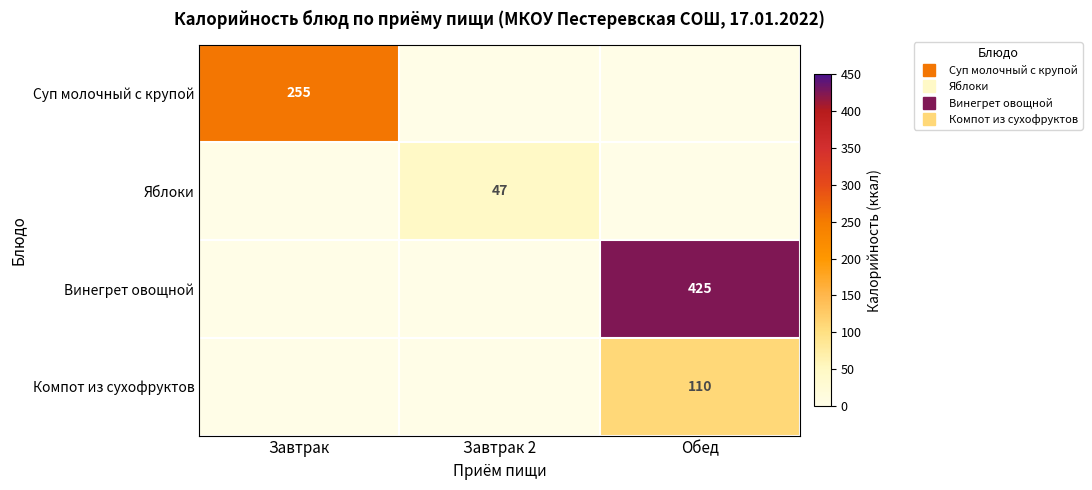

Which series has the largest total across all categories?

Винегрет овощной